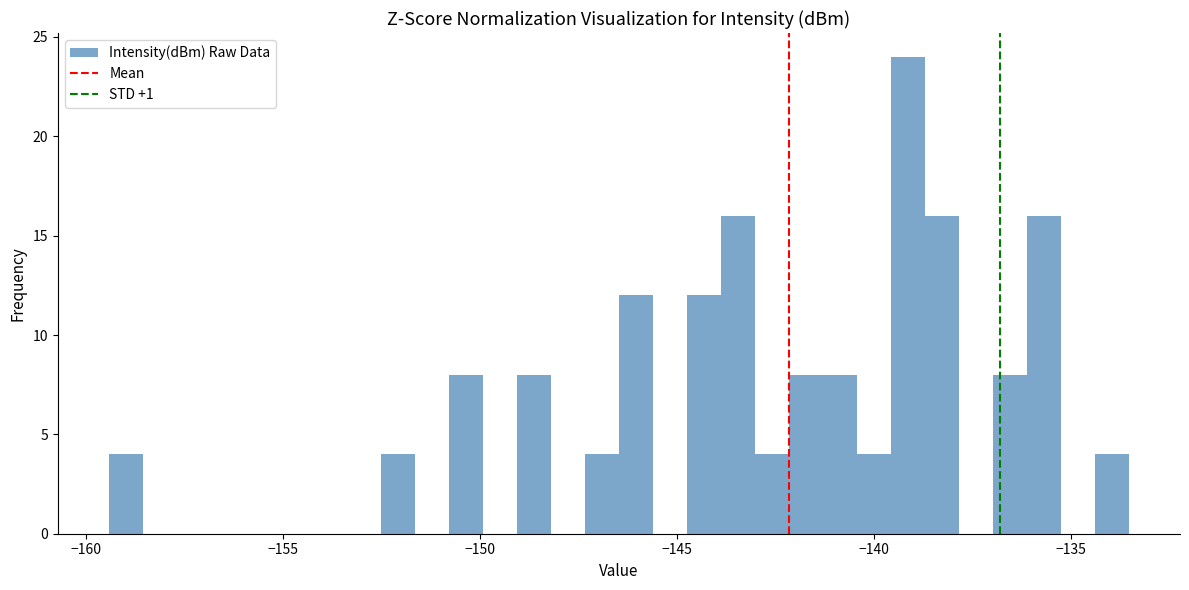

Around what value on the x-axis is the tallest bar? Give the approximate position of its centre, as read against the axis.

-139.0